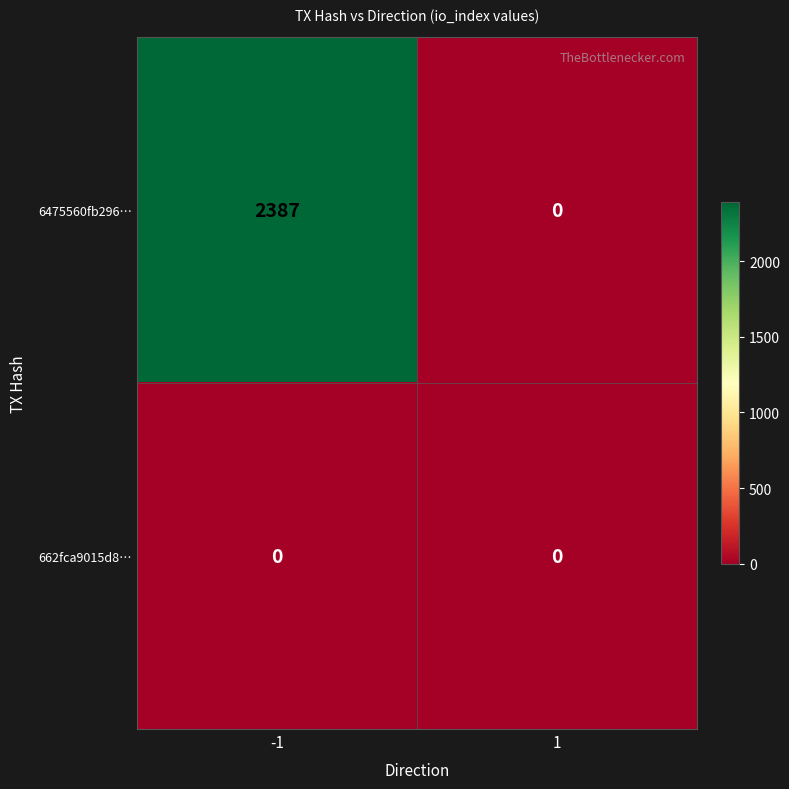

Which series has the widest spread of values?

6475560fb296…